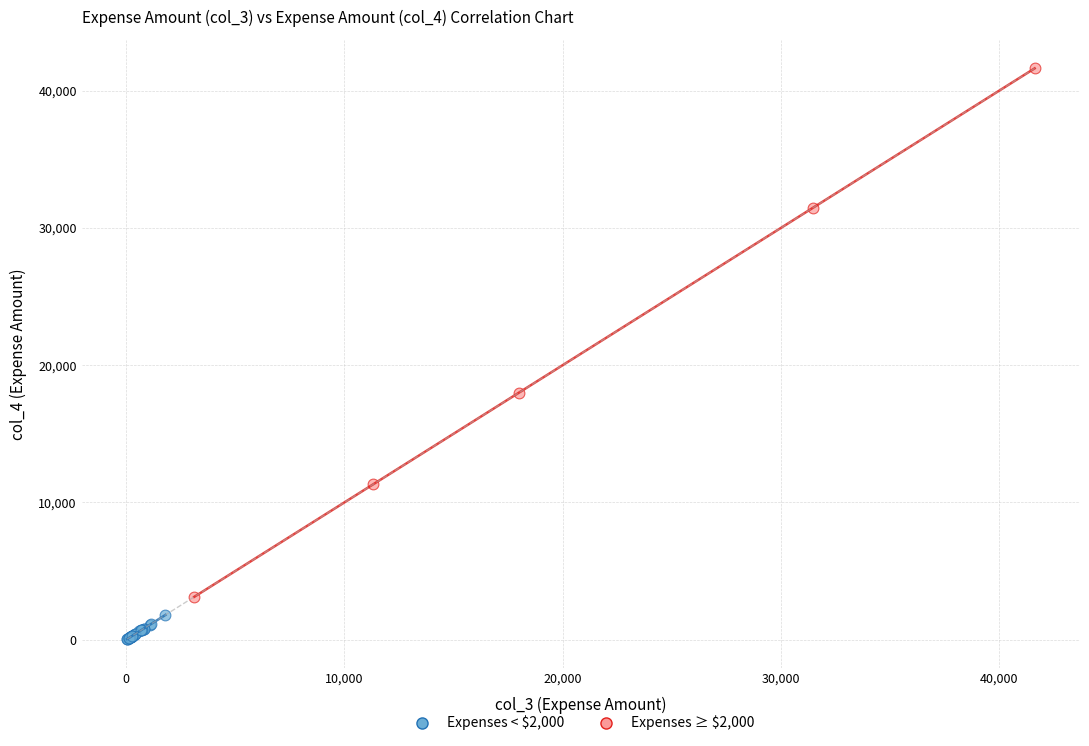

Which series reaches the minimum Y coordinate?

Expenses < $2,000